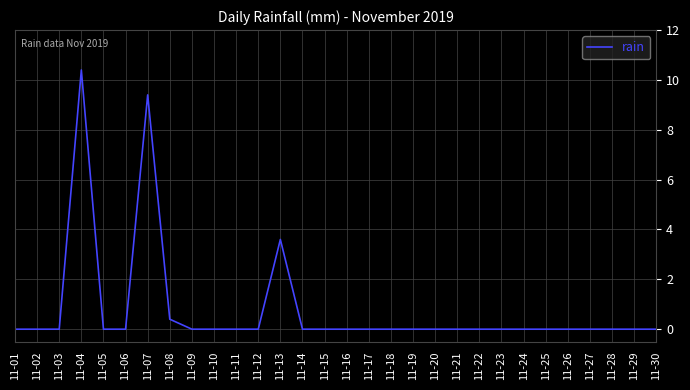

The chart shows a value of 0.0 at 11-27. True or false?

True